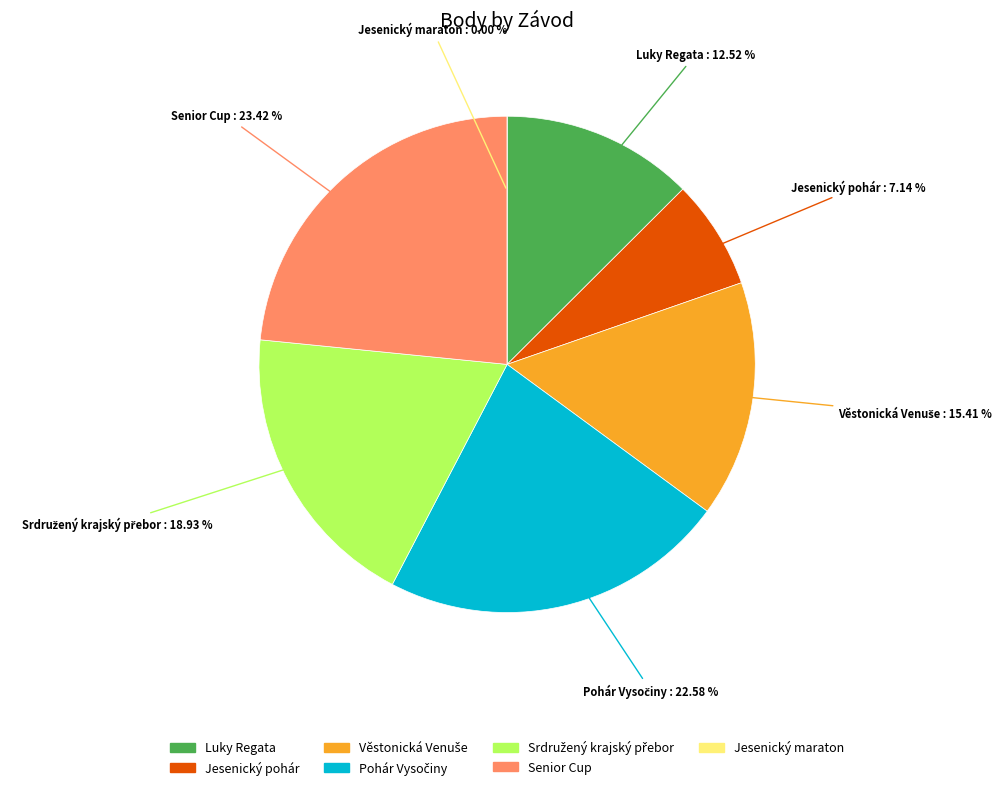

Rank the categories by value from highest to lowest.

Senior Cup, Pohár Vysočiny, Srdružený krajský přebor, Věstonická Venuše, Luky Regata, Jesenický pohár, Jesenický maraton